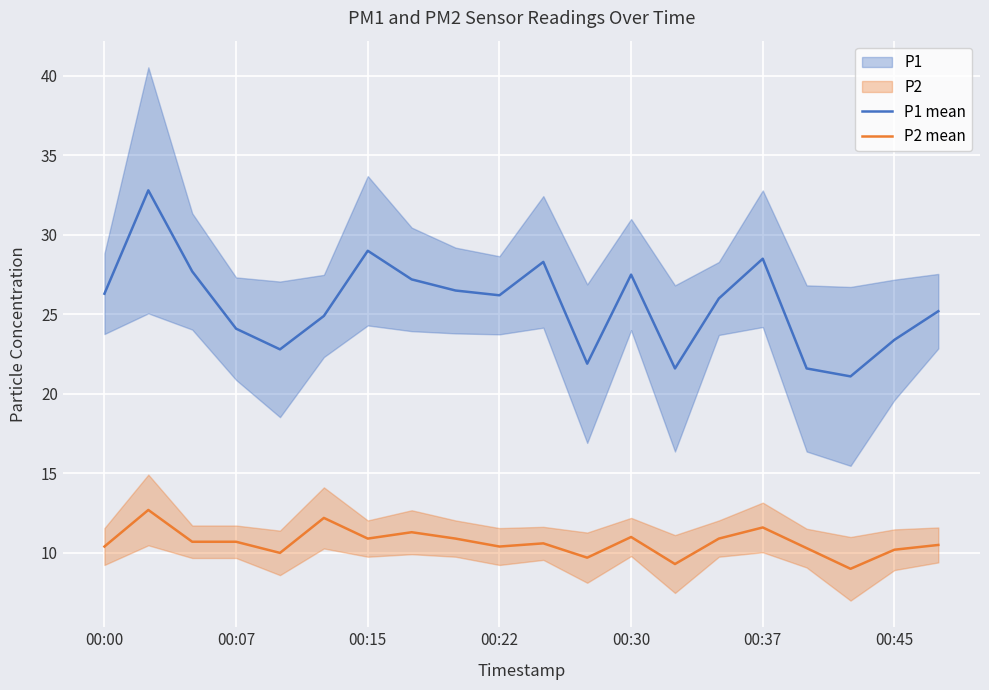

True or false: P2 mean and P1 mean intersect in this chart.

False